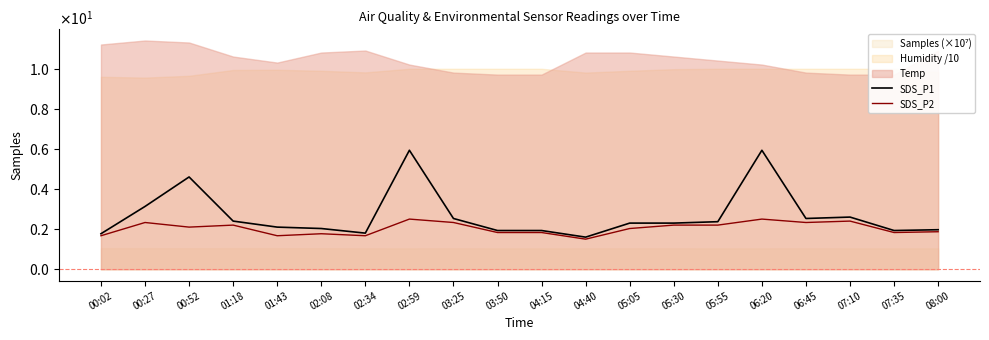

What is the highest value of the SDS_P2 series?

2.5